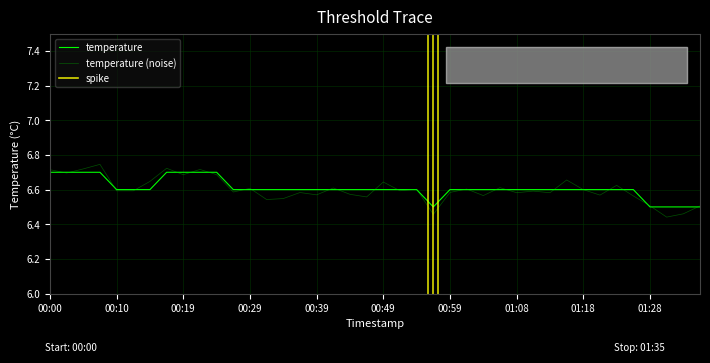

Reading right to left, what are all the values shown in this chart?

01:35=6.5	01:33=6.5	01:30=6.5	01:28=6.5	01:25=6.6	01:23=6.6	01:21=6.6	01:18=6.6	01:16=6.6	01:13=6.6	01:11=6.6	01:08=6.6	01:06=6.6	01:03=6.6	01:01=6.6	00:59=6.6	00:56=6.5	00:54=6.6	00:51=6.6	00:49=6.6	00:46=6.6	00:44=6.6	00:41=6.6	00:39=6.6	00:37=6.6	00:34=6.6	00:32=6.6	00:29=6.6	00:27=6.6	00:24=6.7	00:22=6.7	00:19=6.7	00:17=6.7	00:14=6.6	00:12=6.6	00:10=6.6	00:07=6.7	00:05=6.7	00:02=6.7	00:00=6.7